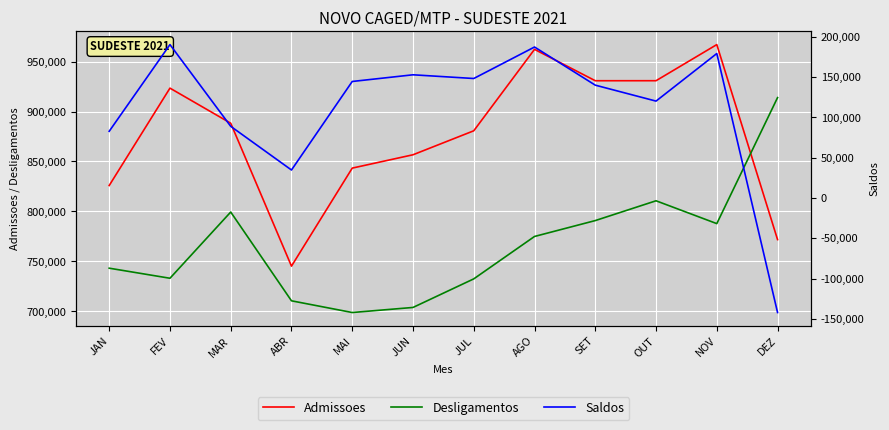

Does the chart display data point markers on the line(s)?

No